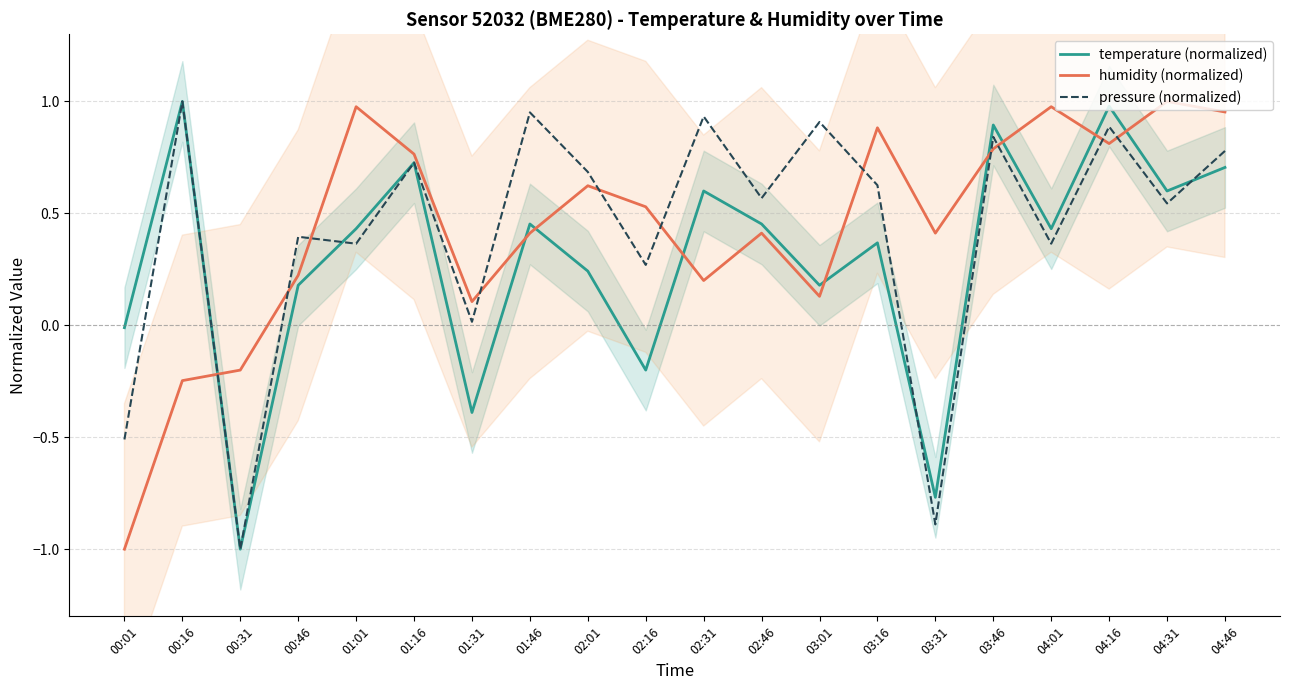

How many lines are shown in the chart?

3